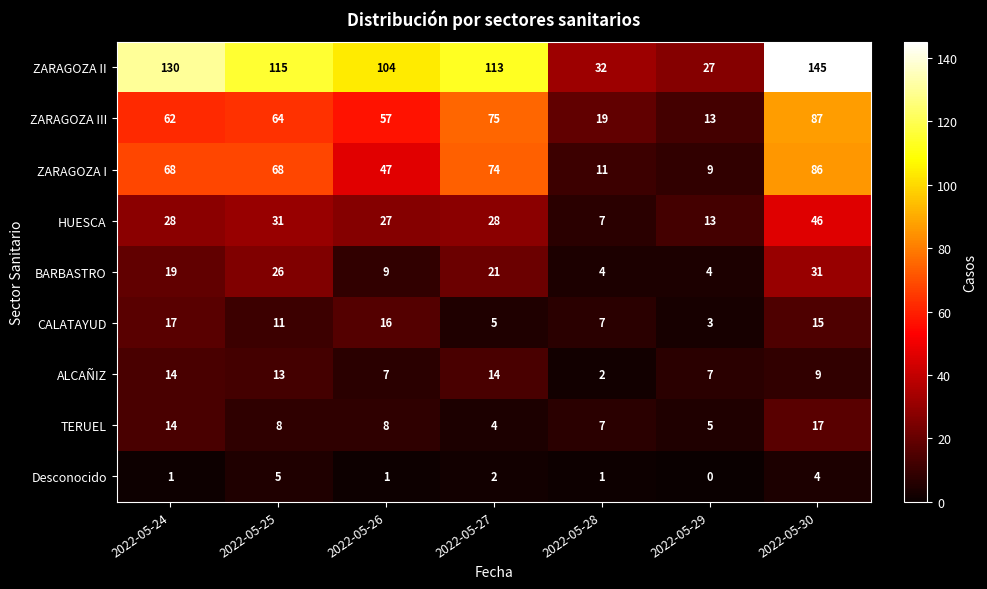

How many distinct data groups are displayed?

9